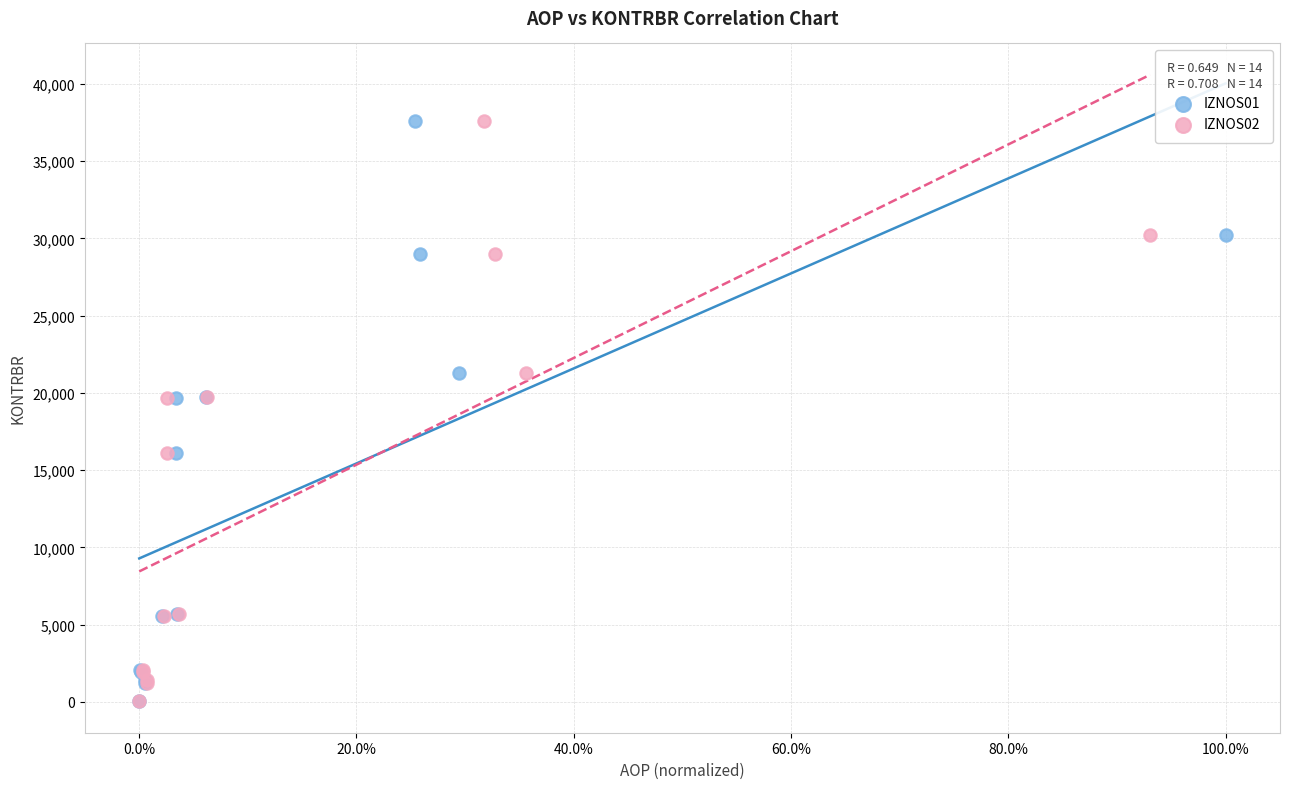

What are all the series names shown in the legend?

IZNOS01, IZNOS02